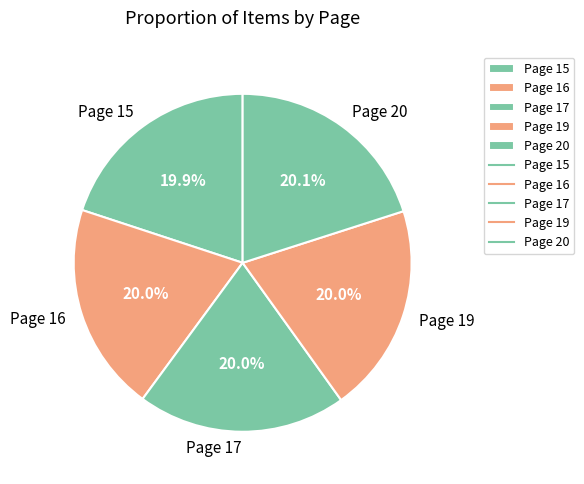

To the nearest percent, what percentage of the pie is Page 15?

20%